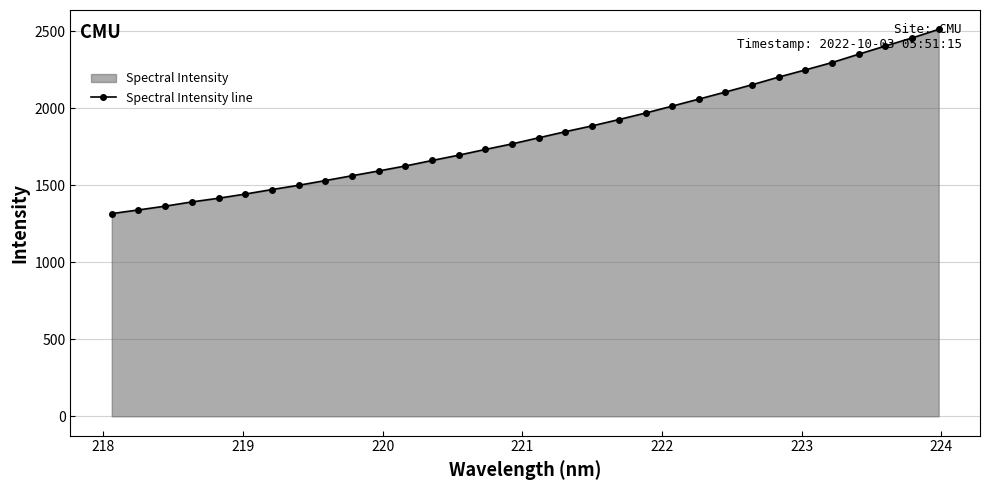

What is the sum of all values?

58663.5